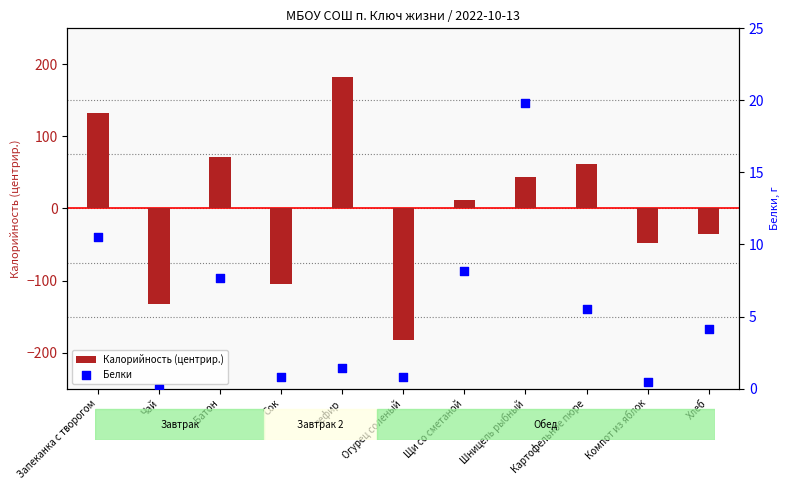

At how many categories does at least one series exceed -29?

11